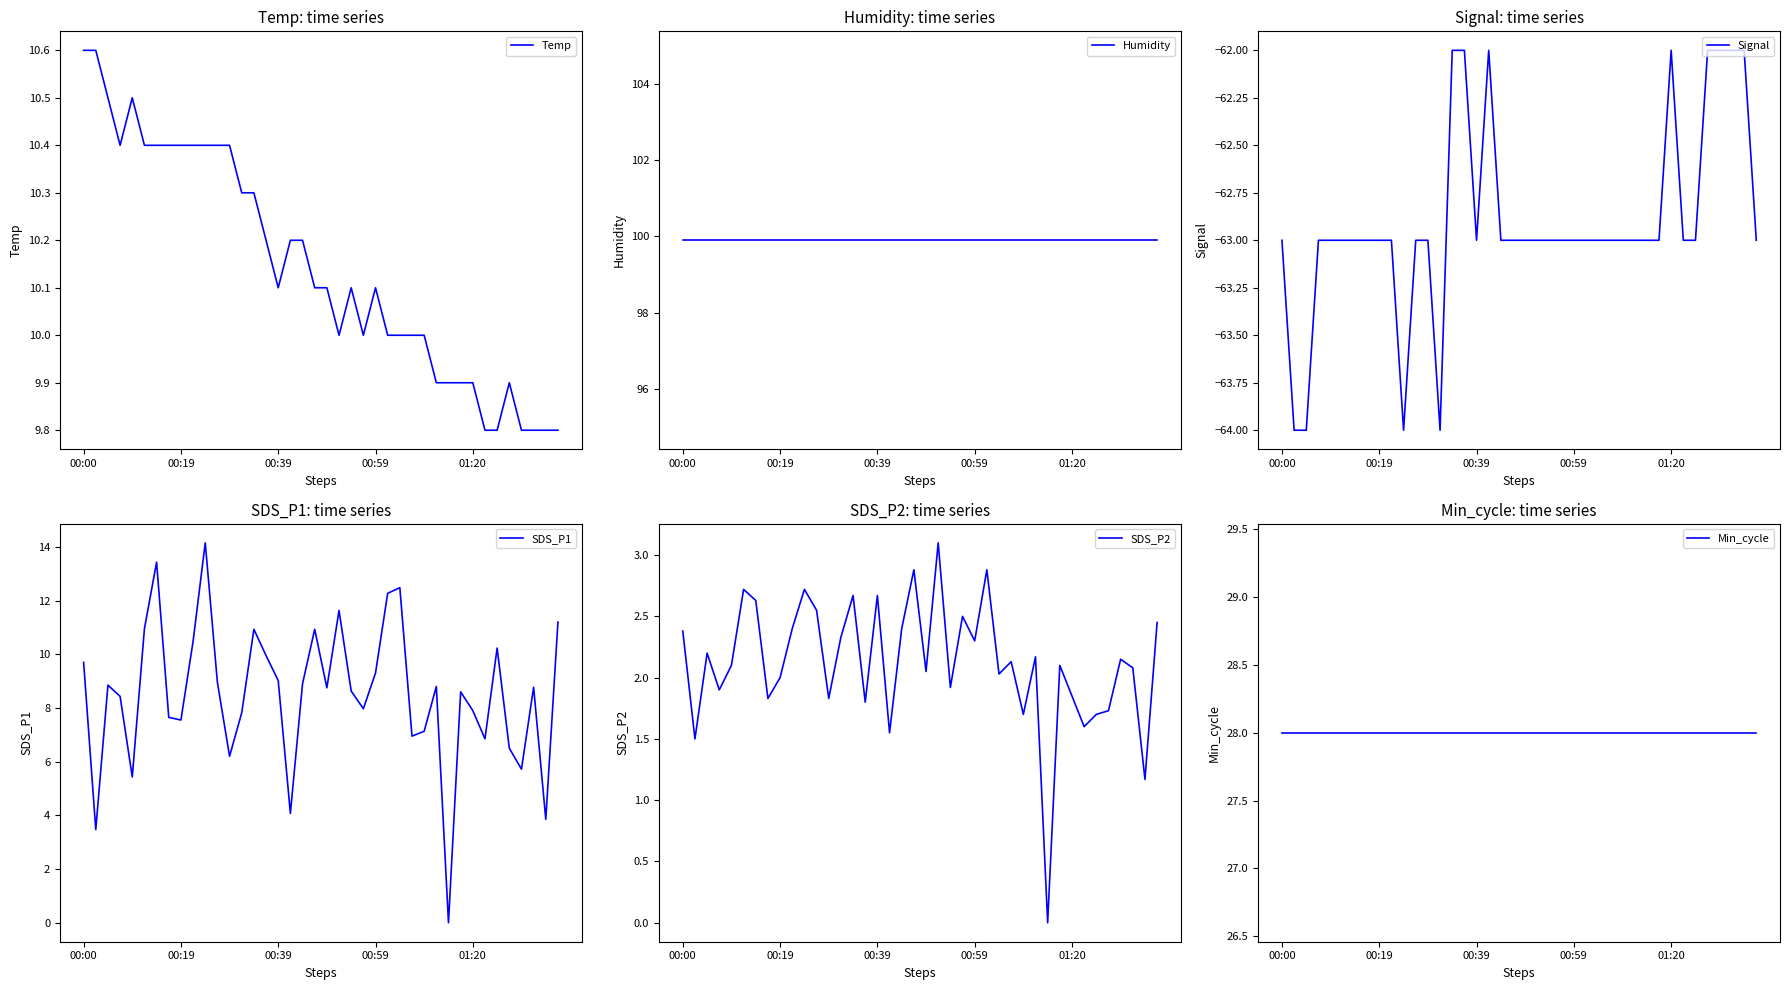

How many values in the Signal series are below -63?

4